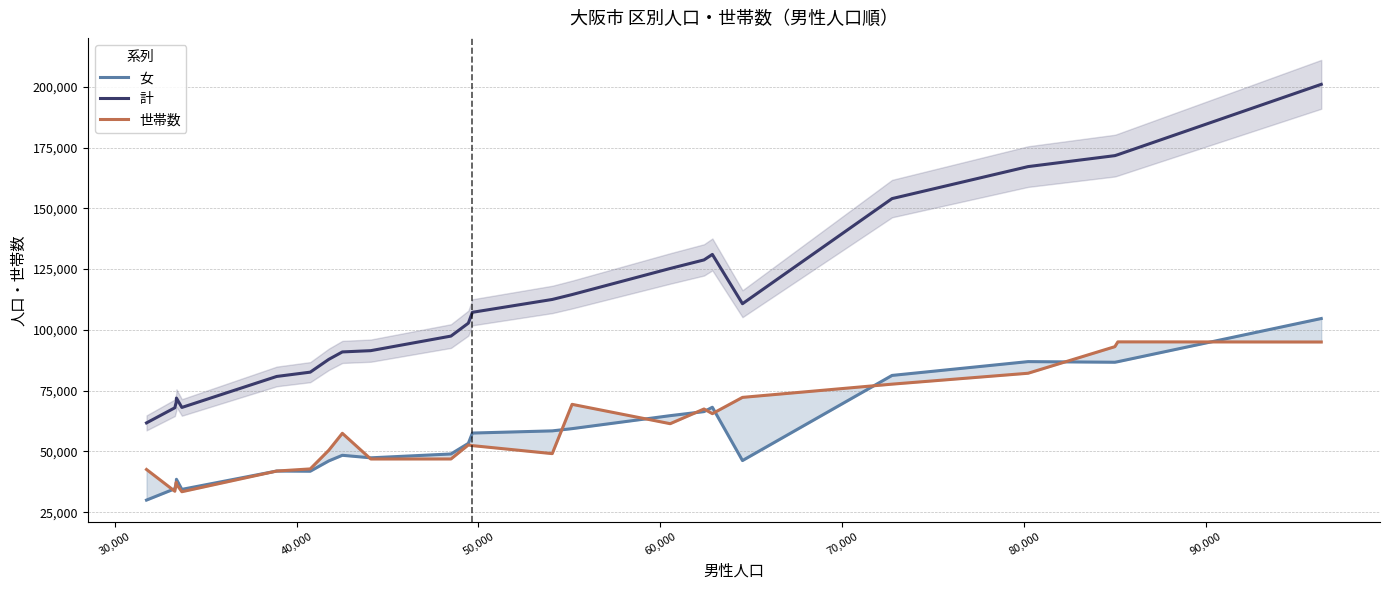

What are all the series names shown in the legend?

女, 計, 世帯数